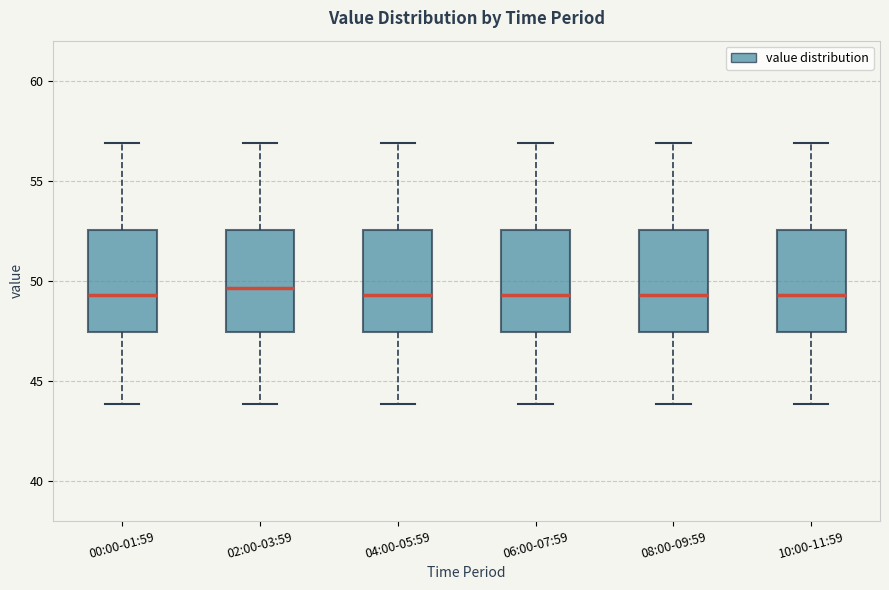

Where does the lower whisker of the box for 06:00-07:59 end on the y-axis? The values are not printed on the chart, so give them approximately, as read against the axis.

44.0